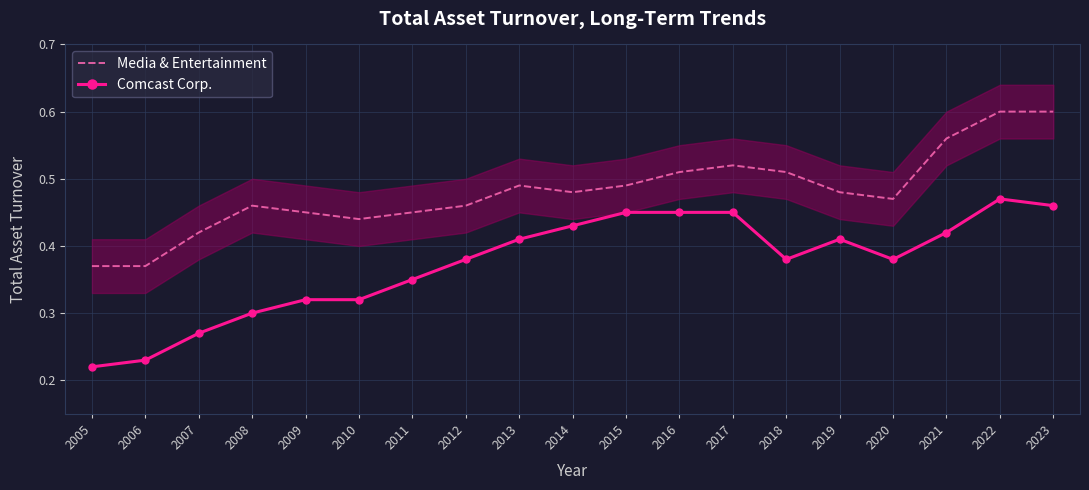

In Media & Entertainment, how many points are lower than both neighbors (excluding endpoints)?

3